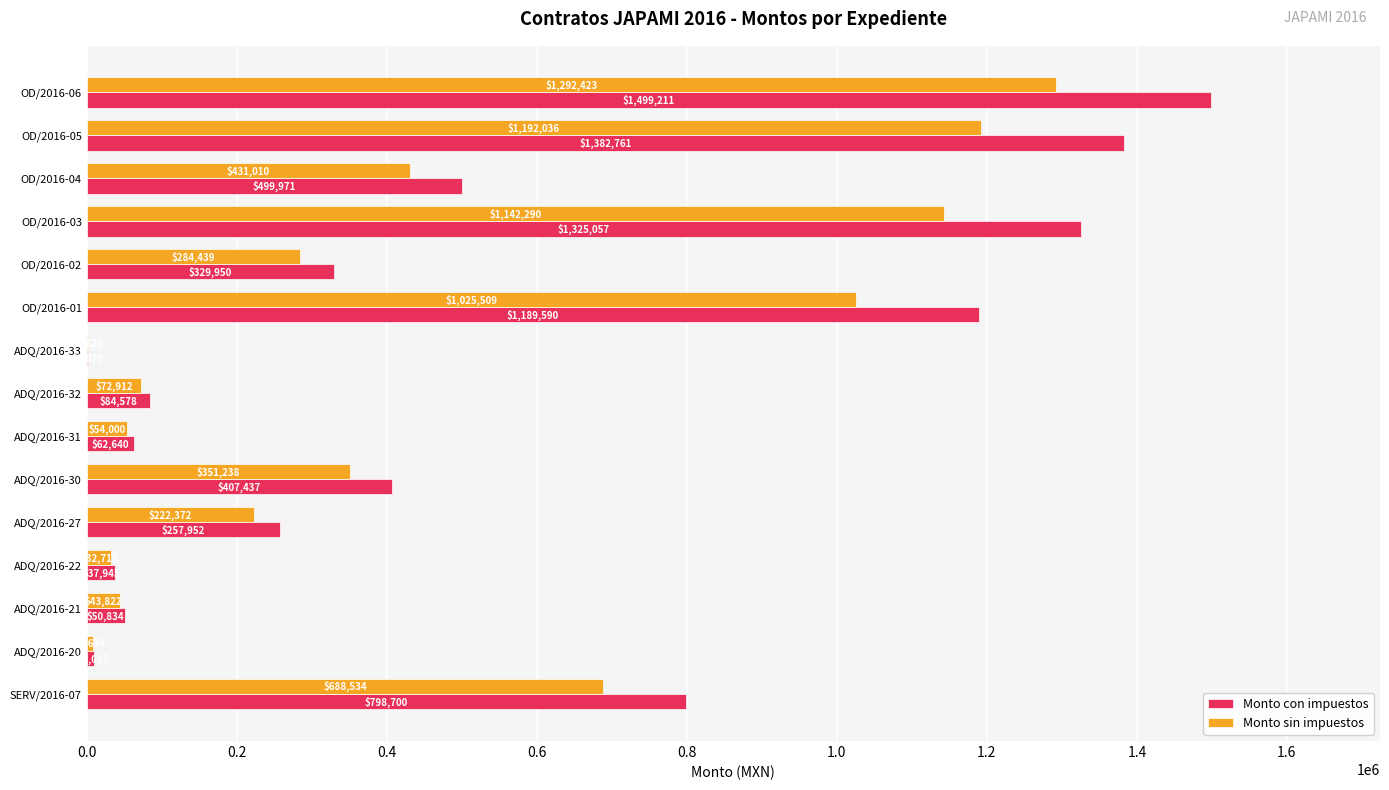

Which category has the highest value across all series?

OD/2016-06